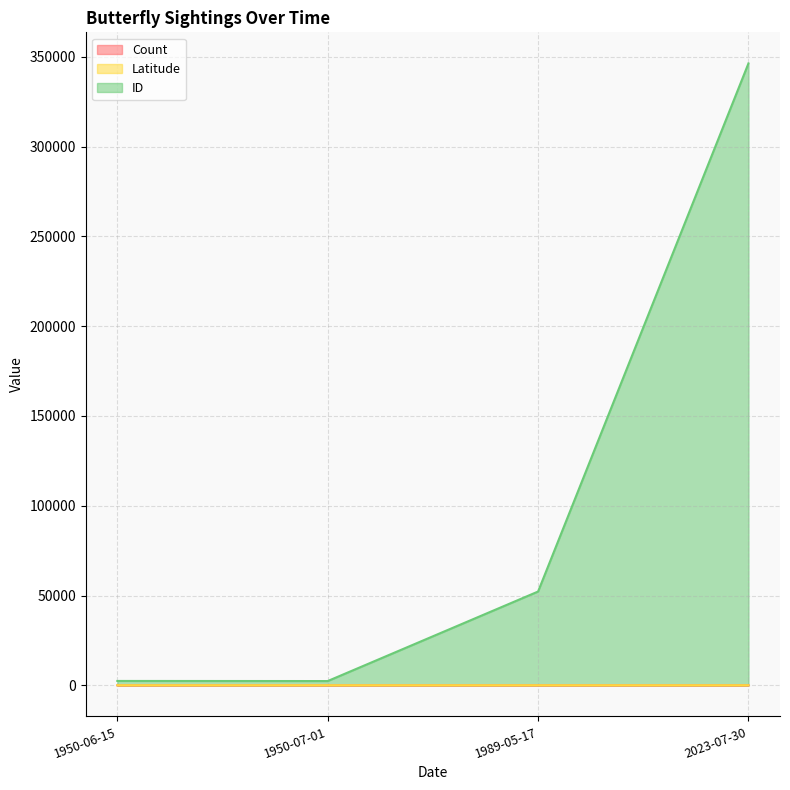

How many lines are shown in the chart?

3